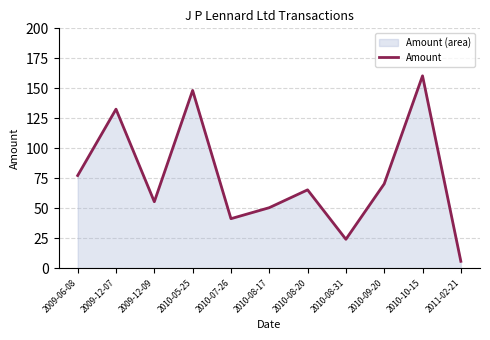

How many lines are shown in the chart?

1